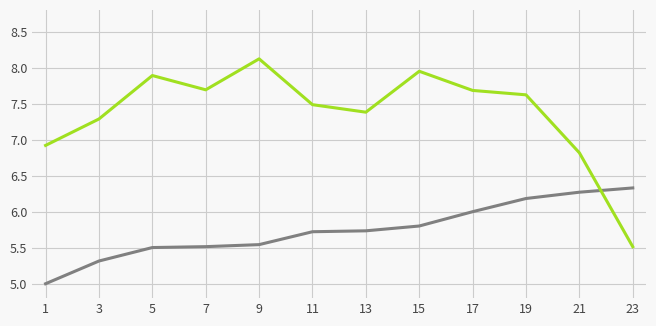

At which category does the chart reach its peak across all series?

9